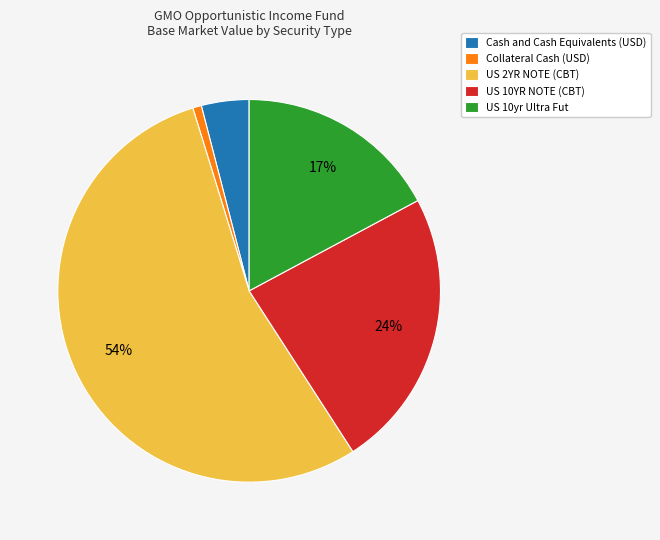

To the nearest percent, what is the combined percentage of Collateral Cash (USD) and US 10yr Ultra Fut?

18%